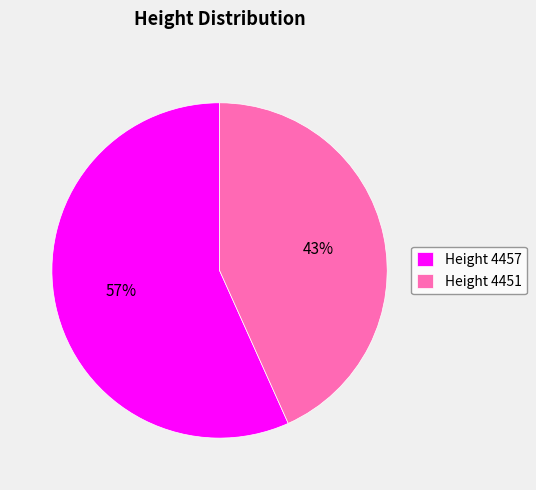

What percentage is the Height 4451 slice, to the nearest percent?

43%